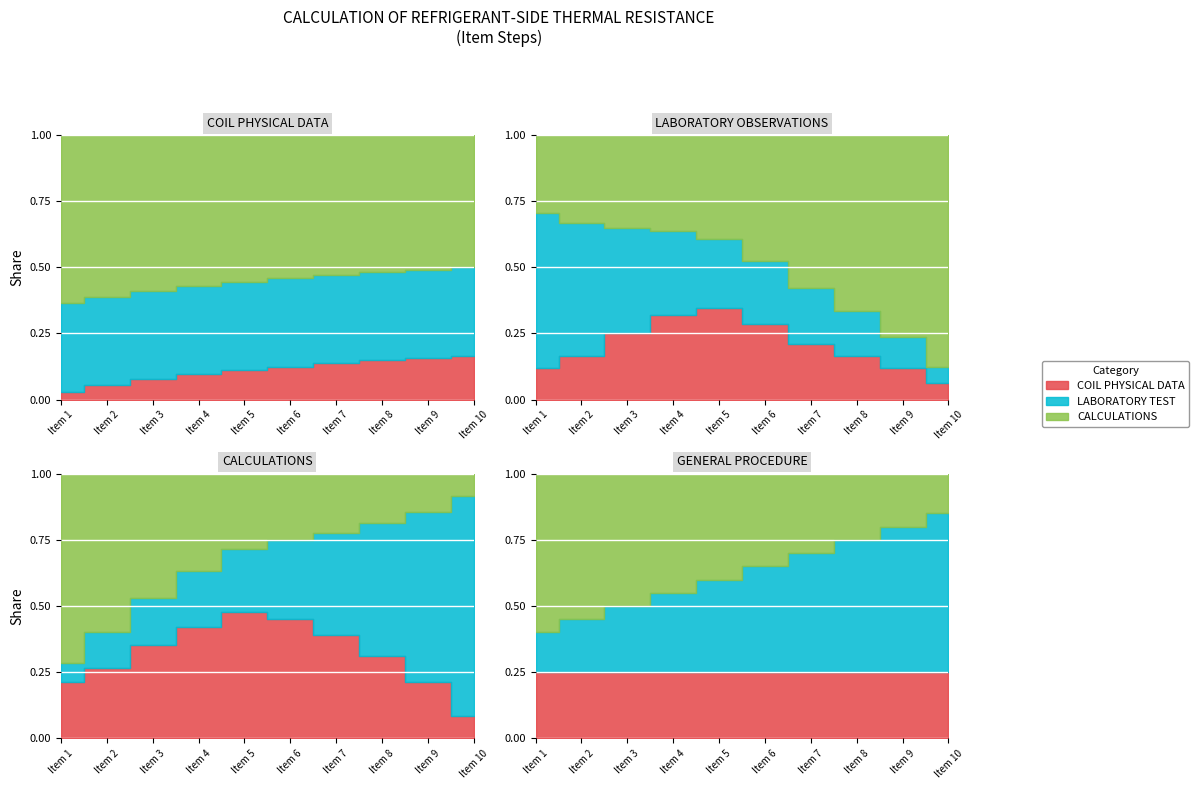

The COIL PHYSICAL DATA series shows 3 at Item 10. True or false?

False